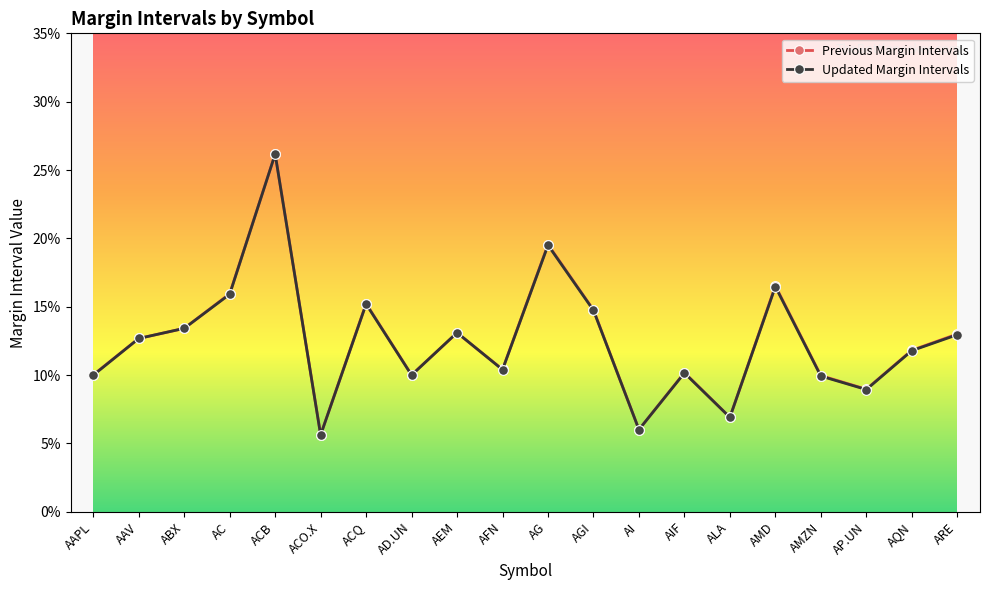

Is this an area chart (filled region under the line)?

No